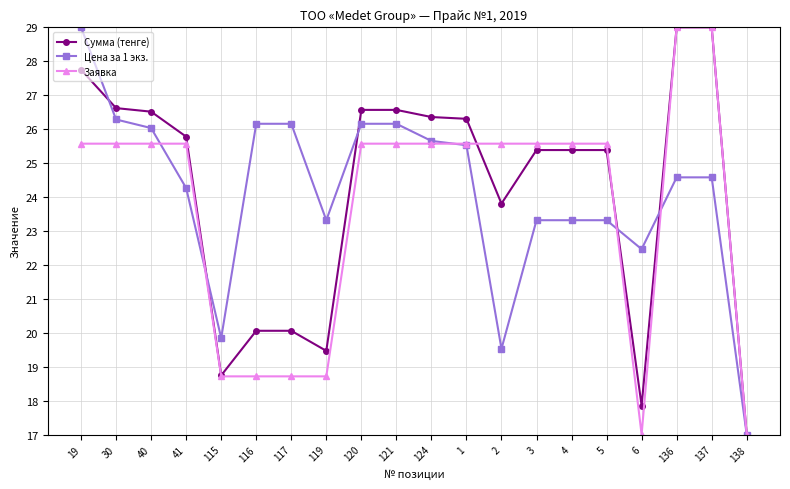

The Цена за 1 экз. series shows 26.2 at 120. True or false?

True